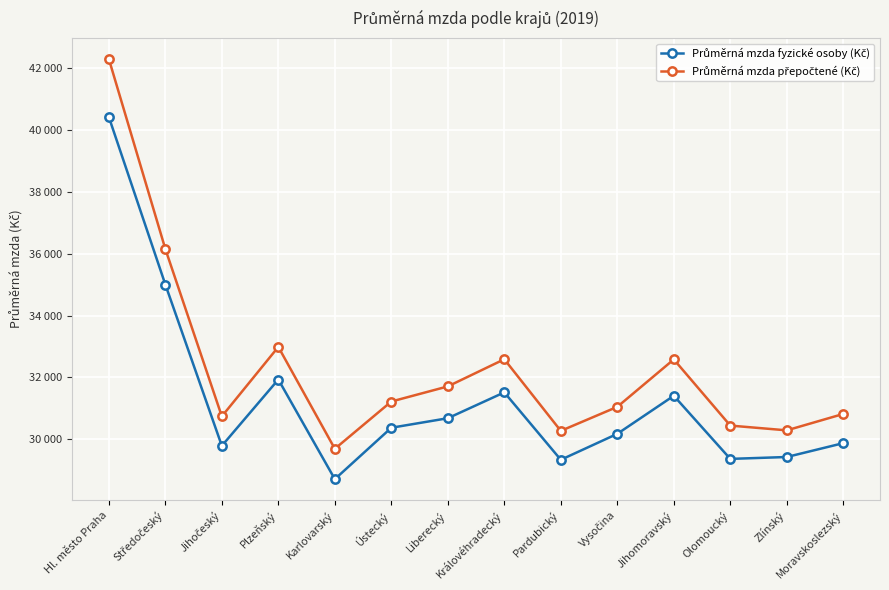

At which category is the sum across all series the highest?

Hl. město Praha